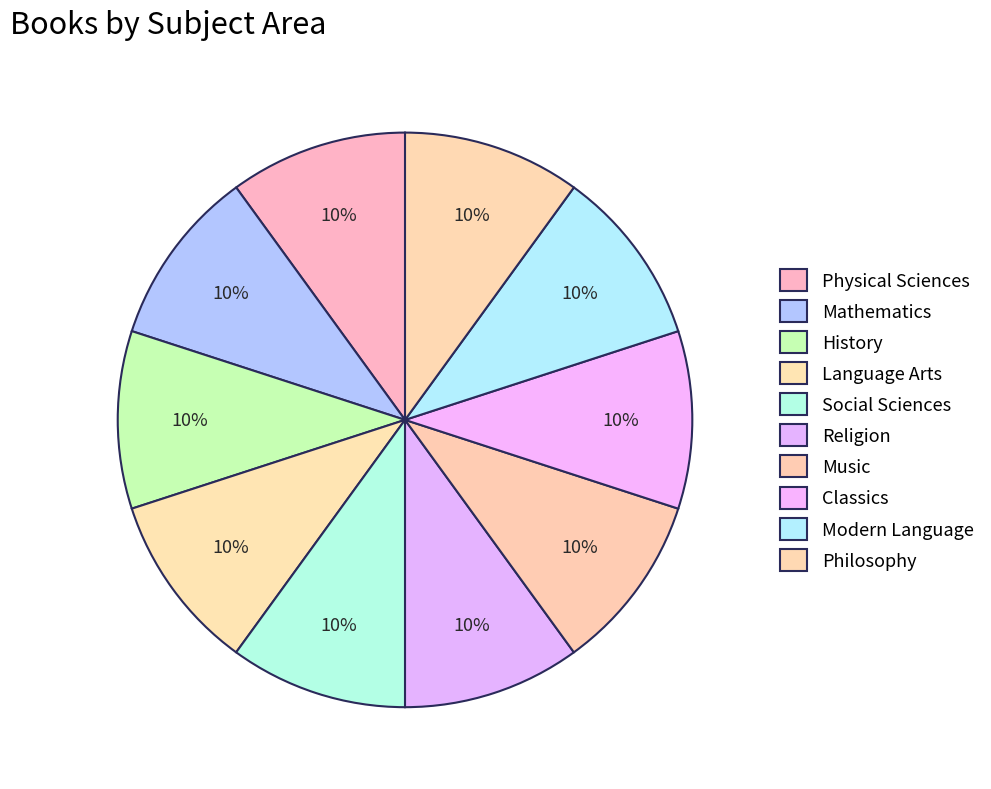

Is there any slice that represents more than half of the pie?

No